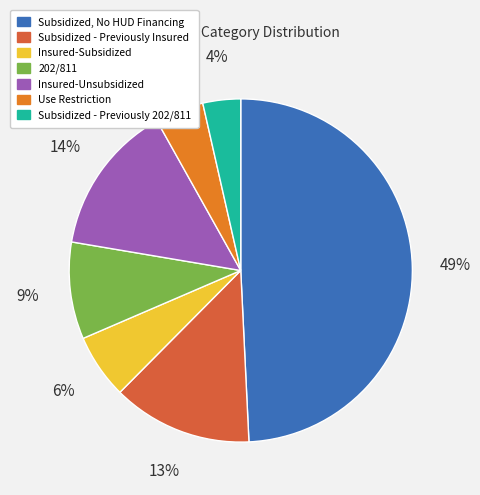

Rank the categories by value from lowest to highest.

Subsidized - Previously 202/811, Use Restriction, Insured-Subsidized, 202/811, Subsidized - Previously Insured, Insured-Unsubsidized, Subsidized, No HUD Financing